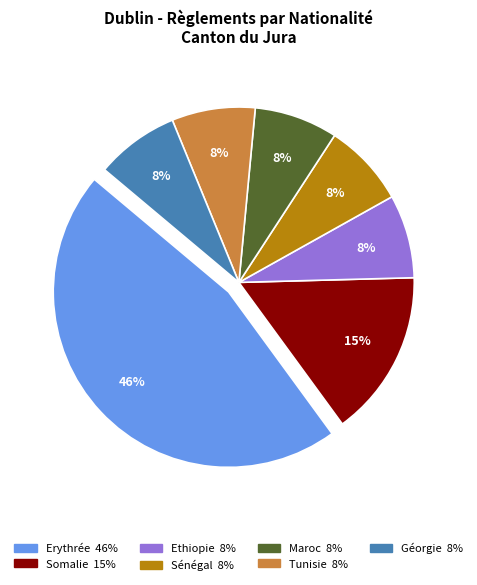

To the nearest percent, what is the average slice percentage?

14%